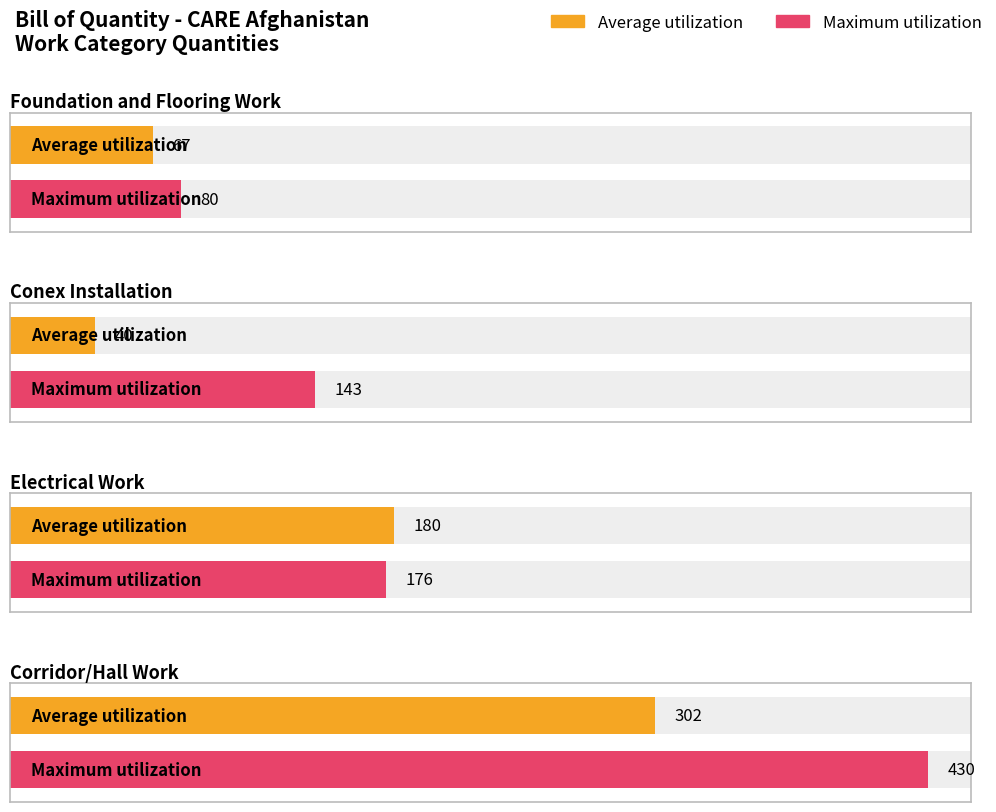

What value does the Maximum utilization series have at Electrical Work, to the nearest 10?

180